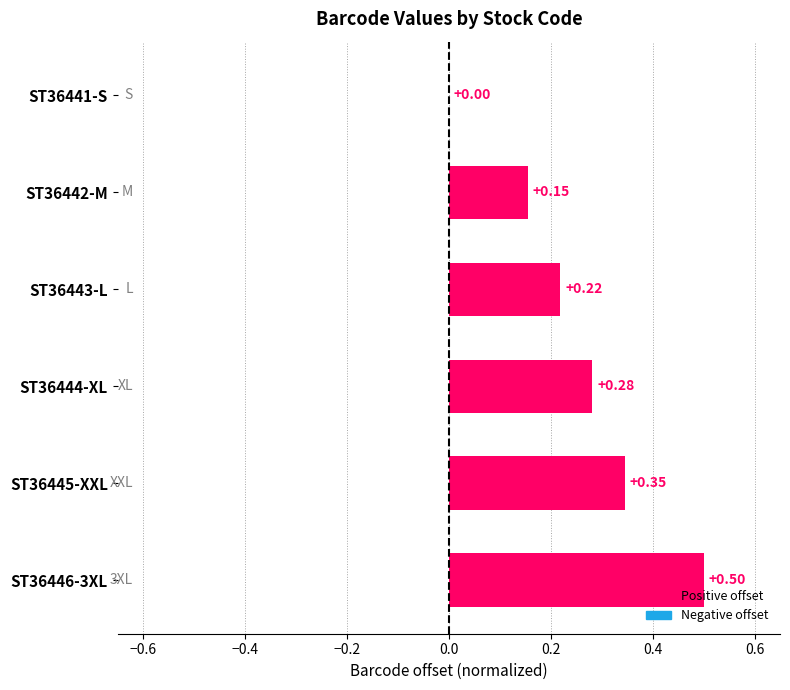

What is the sum of all values?

1.5